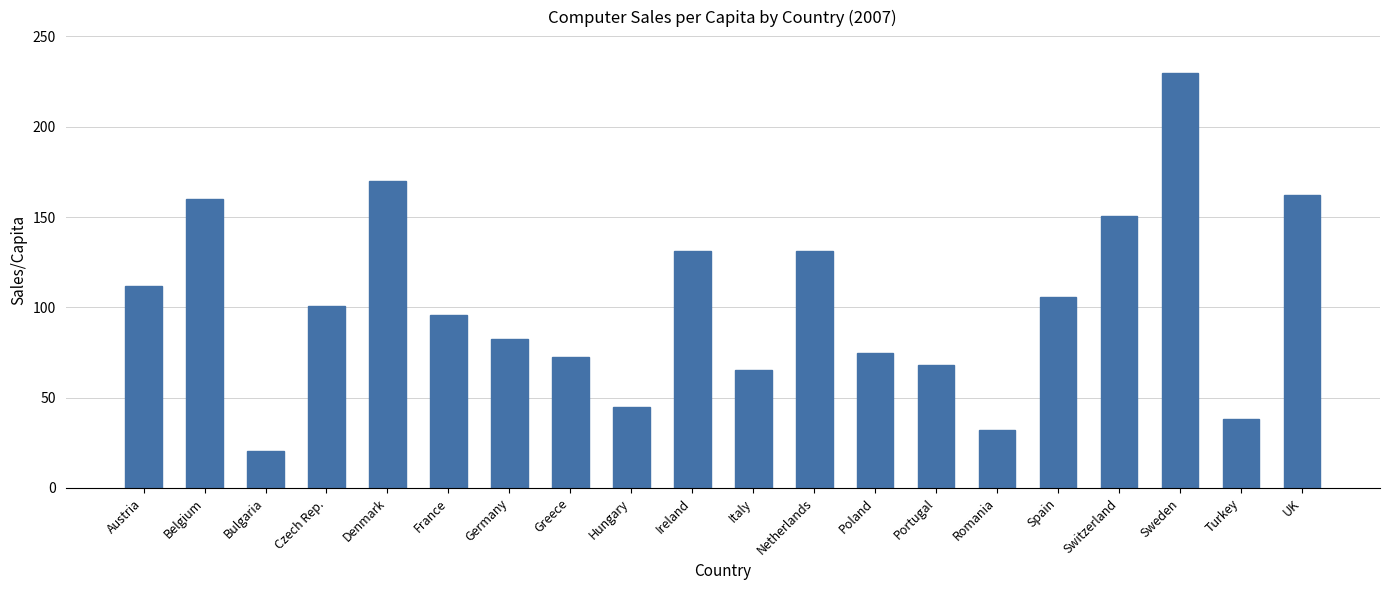

What is the greatest value displayed?

229.7